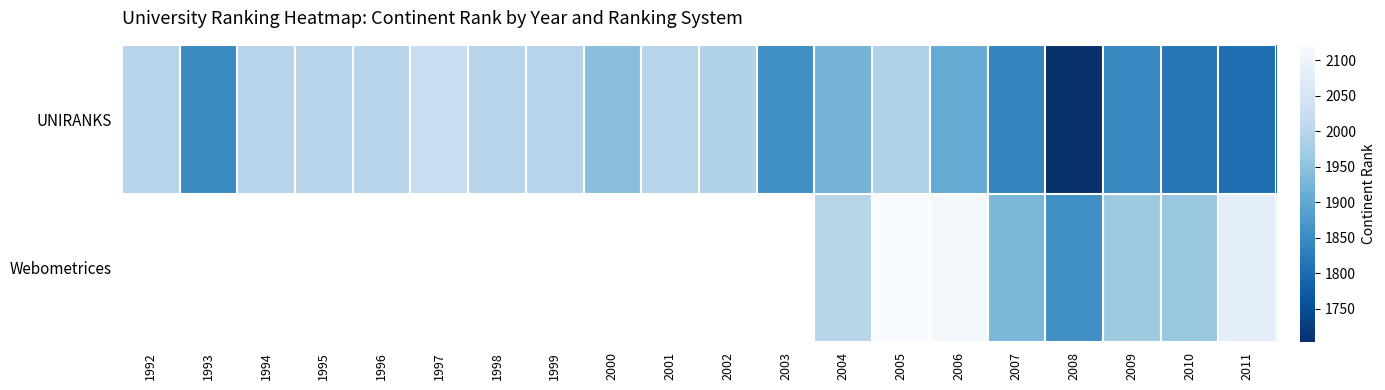

Which series has the largest total across all categories?

UNIRANKS